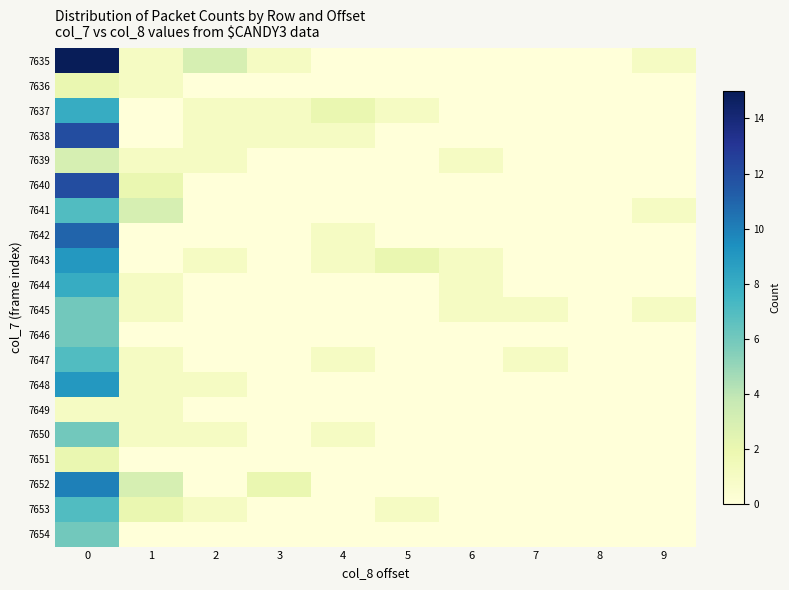

Reading left to right, extract all data points from this chart.

7635: 0=15	1=1	2=3	3=1	4=0	5=0	6=0	7=0	8=0	9=1
7636: 0=2	1=1	2=0	3=0	4=0	5=0	6=0	7=0	8=0	9=0
7637: 0=8	1=0	2=1	3=1	4=2	5=1	6=0	7=0	8=0	9=0
7638: 0=12	1=0	2=1	3=1	4=1	5=0	6=0	7=0	8=0	9=0
7639: 0=3	1=1	2=1	3=0	4=0	5=0	6=1	7=0	8=0	9=0
7640: 0=12	1=2	2=0	3=0	4=0	5=0	6=0	7=0	8=0	9=0
7641: 0=7	1=3	2=0	3=0	4=0	5=0	6=0	7=0	8=0	9=1
7642: 0=11	1=0	2=0	3=0	4=1	5=0	6=0	7=0	8=0	9=0
7643: 0=9	1=0	2=1	3=0	4=1	5=2	6=1	7=0	8=0	9=0
7644: 0=8	1=1	2=0	3=0	4=0	5=0	6=1	7=0	8=0	9=0
7645: 0=6	1=1	2=0	3=0	4=0	5=0	6=1	7=1	8=0	9=1
7646: 0=6	1=0	2=0	3=0	4=0	5=0	6=0	7=0	8=0	9=0
7647: 0=7	1=1	2=0	3=0	4=1	5=0	6=0	7=1	8=0	9=0
7648: 0=9	1=1	2=1	3=0	4=0	5=0	6=0	7=0	8=0	9=0
7649: 0=1	1=1	2=0	3=0	4=0	5=0	6=0	7=0	8=0	9=0
7650: 0=6	1=1	2=1	3=0	4=1	5=0	6=0	7=0	8=0	9=0
7651: 0=2	1=0	2=0	3=0	4=0	5=0	6=0	7=0	8=0	9=0
7652: 0=10	1=3	2=0	3=2	4=0	5=0	6=0	7=0	8=0	9=0
7653: 0=7	1=2	2=1	3=0	4=0	5=1	6=0	7=0	8=0	9=0
7654: 0=6	1=0	2=0	3=0	4=0	5=0	6=0	7=0	8=0	9=0